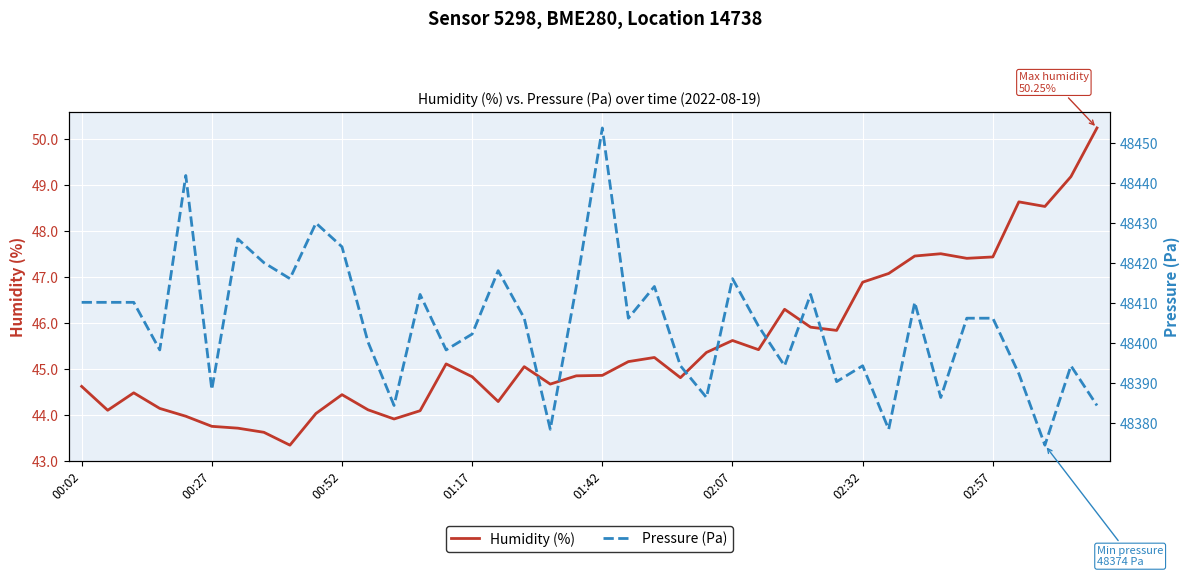

What is the lowest value of the Humidity (%) series?

43.3